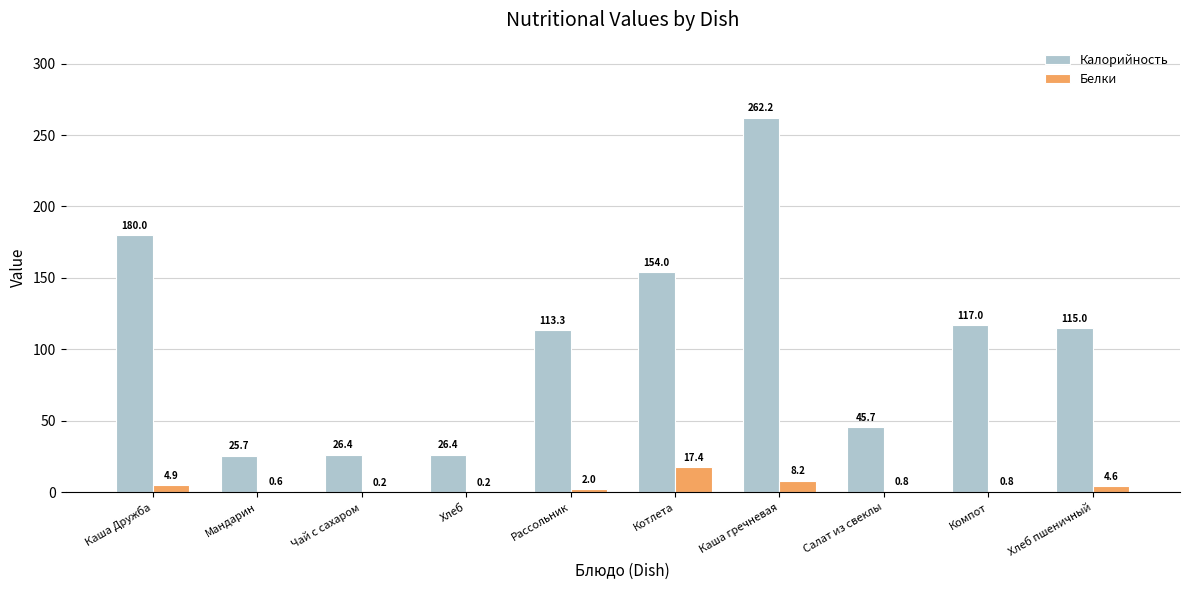

Count the number of data series in this chart.

2